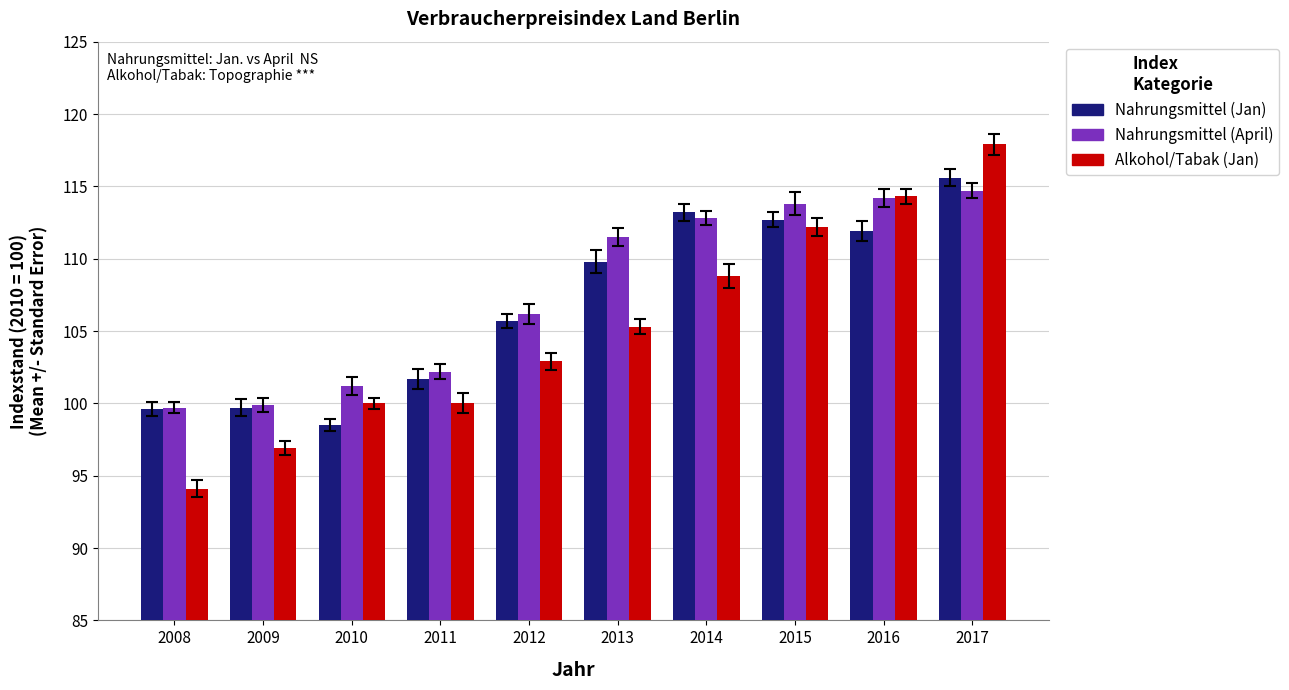

Which category has the lowest value across all series?

2008